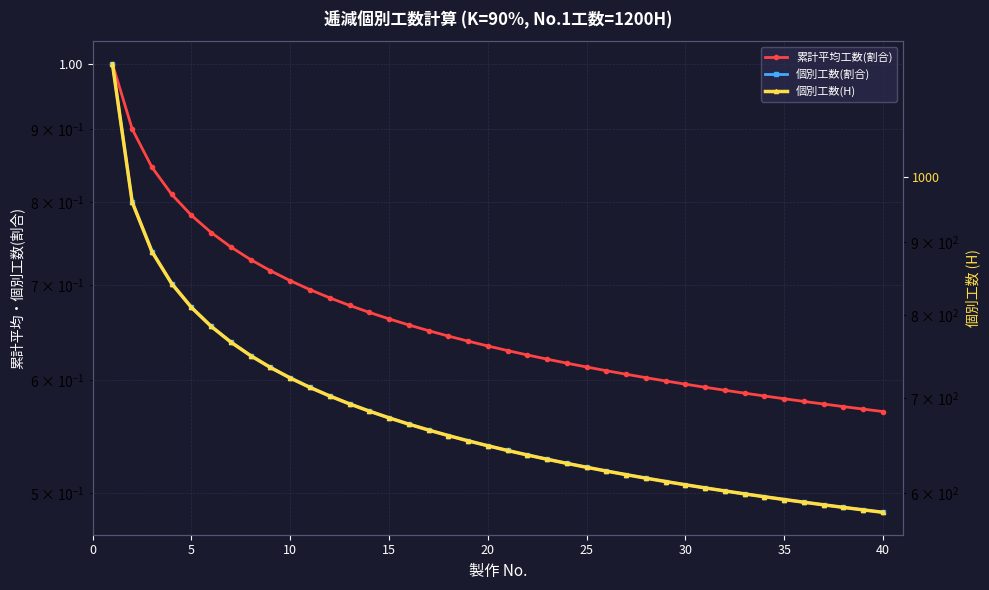

Which series has the largest total across all categories?

個別工数(H)